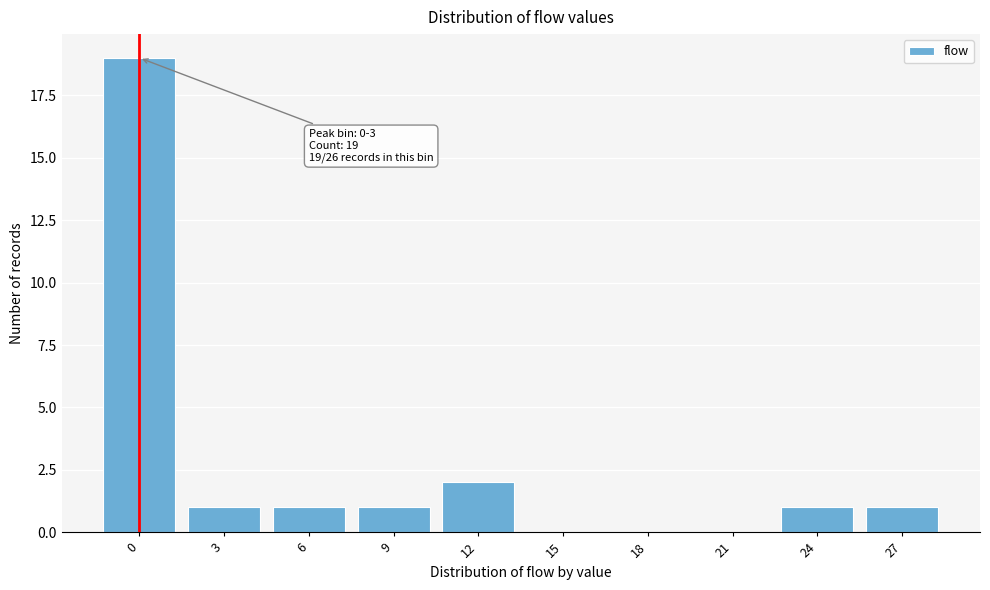

Reading left to right, extract all data points from this chart.

0=19	3=1	6=1	9=1	12=2	15=0	18=0	21=0	24=1	27=1